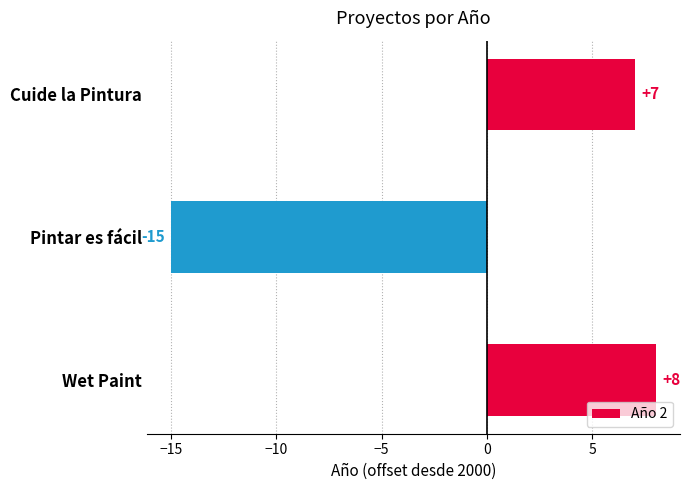

What is the change in value from Pintar es fácil to Cuide la Pintura?

+22